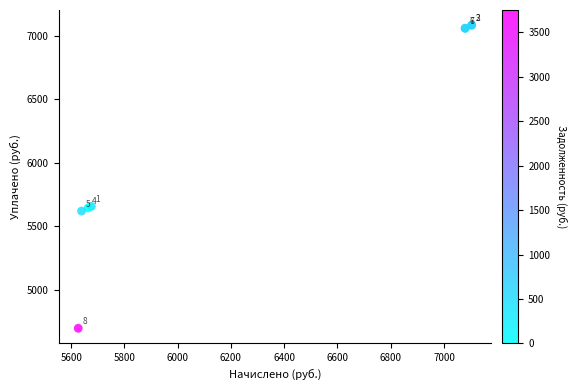

What Y value in the scatter plot is closest to 5890?

5657.9